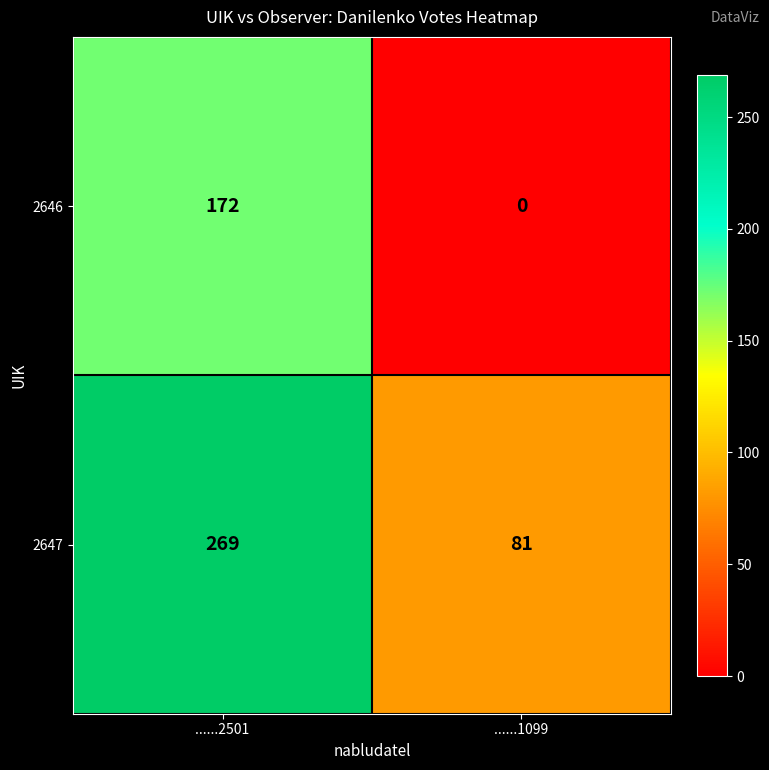

Count the number of data series in this chart.

2